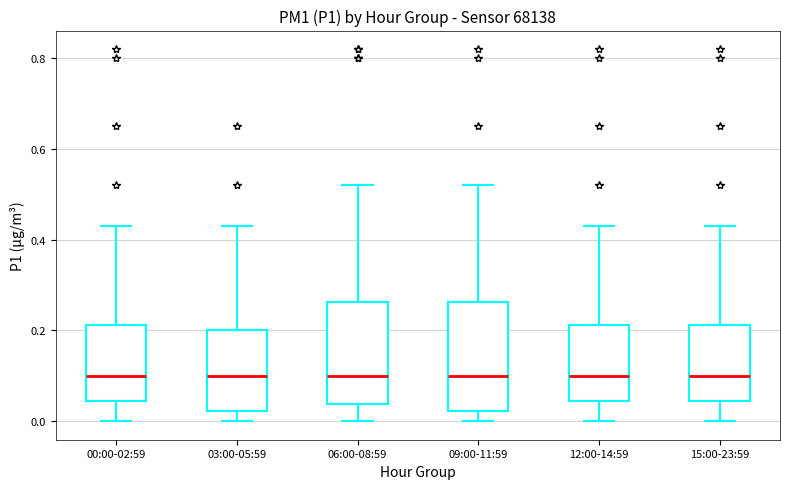

Where does the upper whisker of the box for 00:00-02:59 end on the y-axis? The values are not printed on the chart, so give them approximately, as read against the axis.

0.44